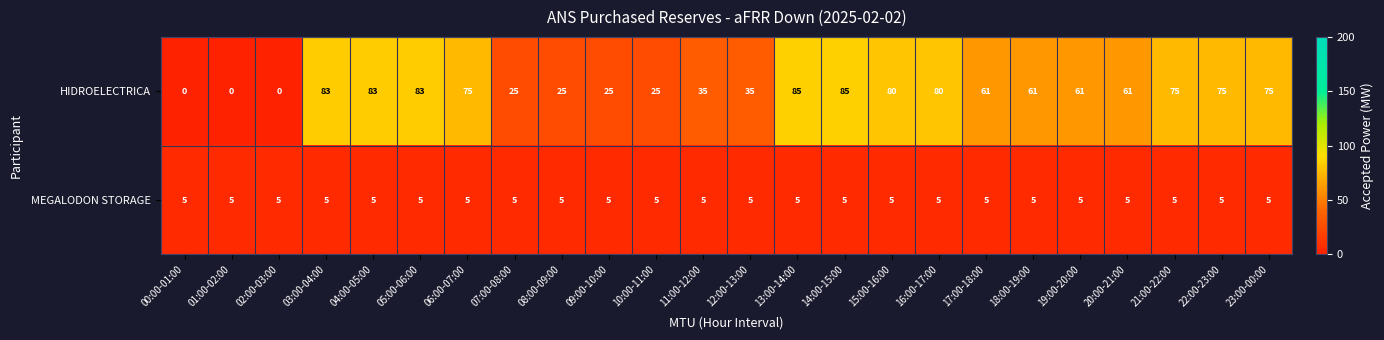

The MEGALODON STORAGE series shows 5 at 23:00-00:00. True or false?

True